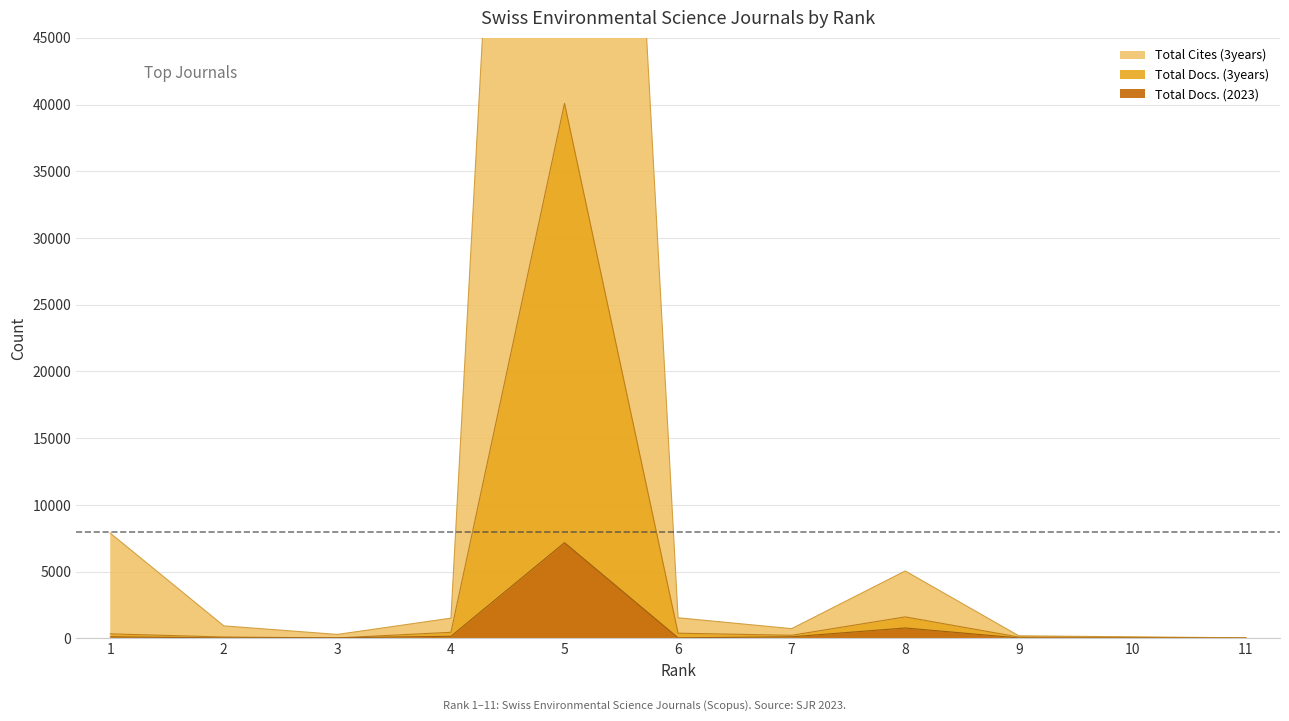

Where is the first local maximum for Total Docs. (3years)?

5